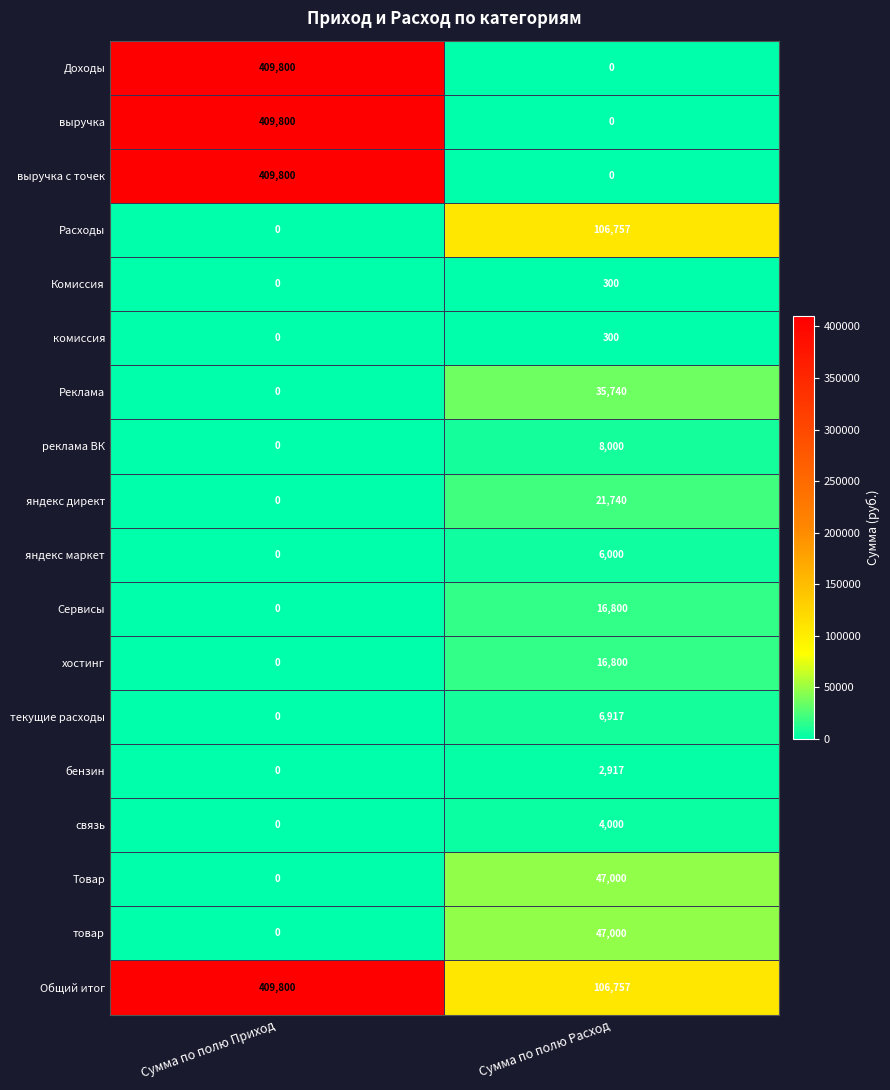

At how many categories does at least one series exceed 377914?

1